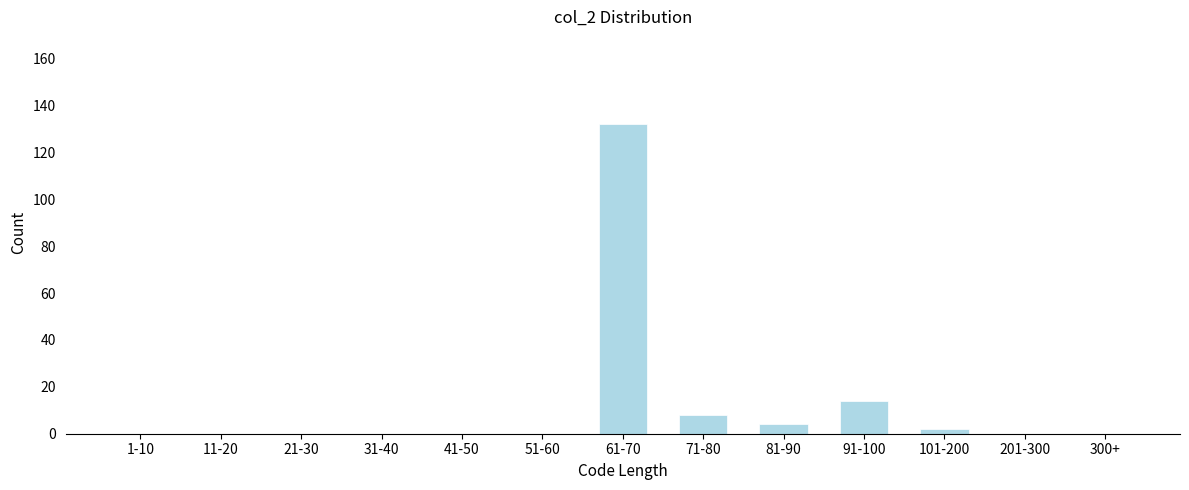

Reading right to left, extract all data points from this chart.

300+=0	201-300=0	101-200=2	91-100=14	81-90=4	71-80=8	61-70=132	51-60=0	41-50=0	31-40=0	21-30=0	11-20=0	1-10=0